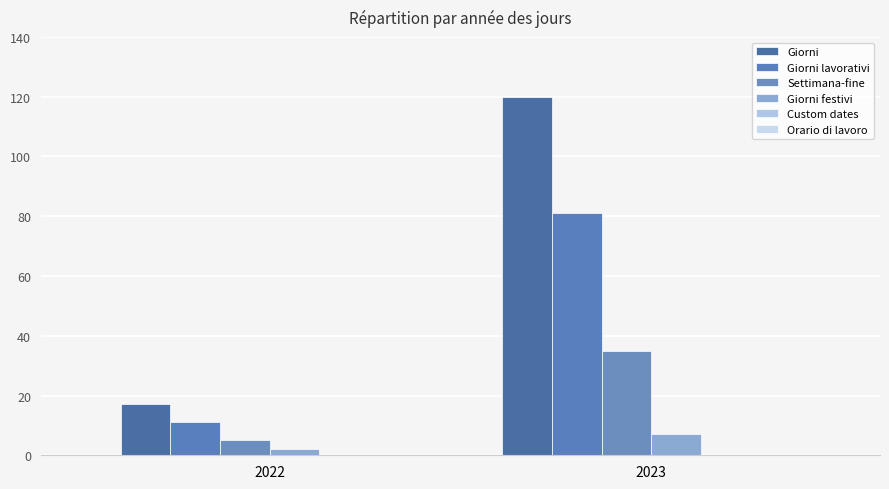

Which series has the widest spread of values?

Giorni